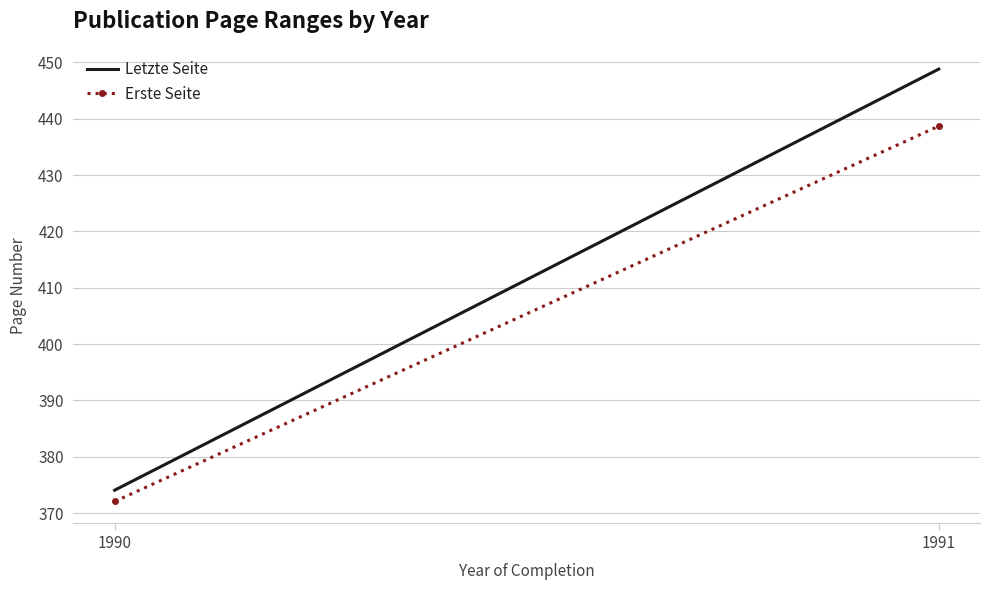

What are all the series names shown in the legend?

Letzte Seite, Erste Seite